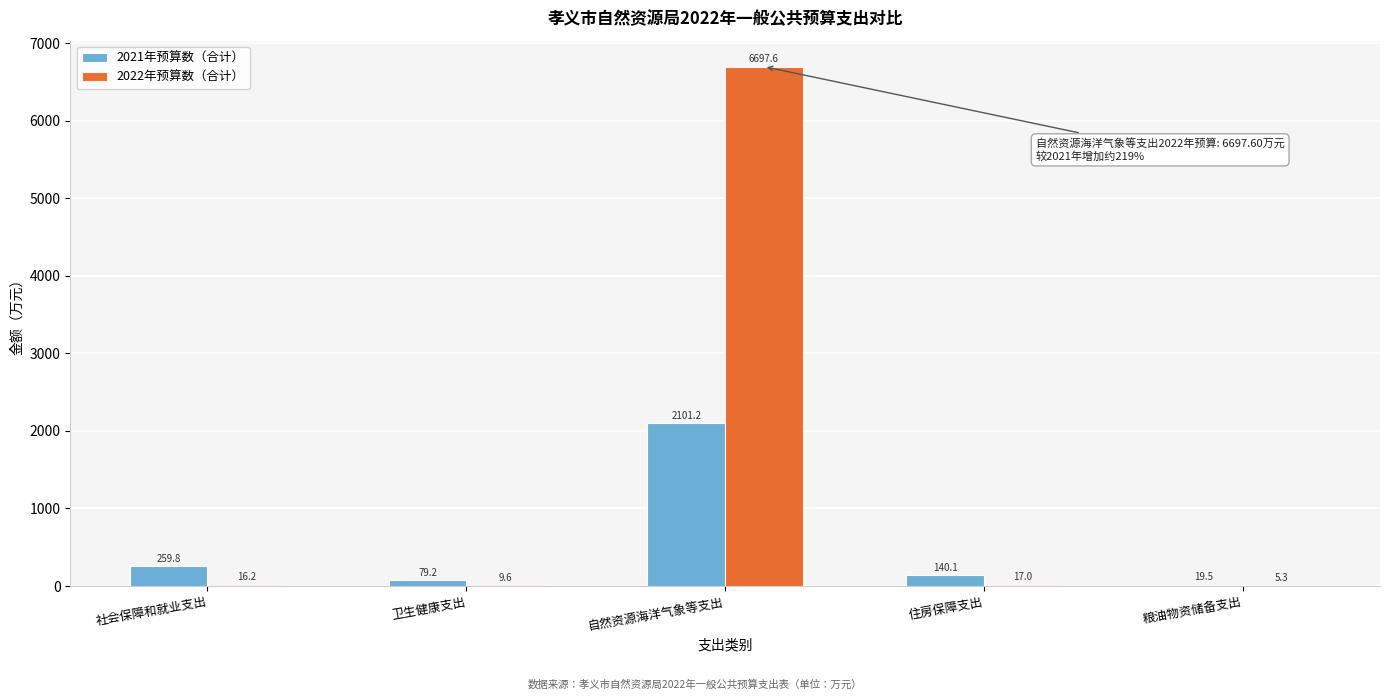

Reading left to right, extract all data points from this chart.

2021年预算数（合计）: 社会保障和就业支出=259.8	卫生健康支出=79.2	自然资源海洋气象等支出=2101.2	住房保障支出=140.1	粮油物资储备支出=19.5
2022年预算数（合计）: 社会保障和就业支出=16.2	卫生健康支出=9.6	自然资源海洋气象等支出=6697.6	住房保障支出=17.0	粮油物资储备支出=5.3